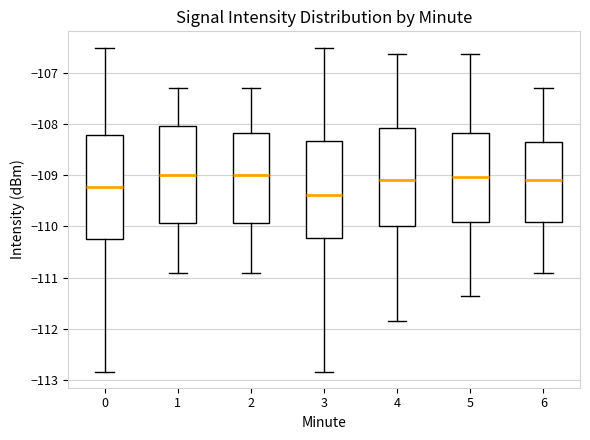

Reading left to right, transcribe this box plot: for each box, give where its median line is, the range the box spans, and where its two whiskers end, as read against the y-axis. The values are not printed on the chart, so give them approximately, as read against the axis.

0: median -109.2, box -110.2 to -108.2, whiskers -112.8 to -106.5
1: median -109.0, box -109.9 to -108.0, whiskers -110.9 to -107.3
2: median -109.0, box -109.9 to -108.2, whiskers -110.9 to -107.3
3: median -109.4, box -110.2 to -108.3, whiskers -112.8 to -106.5
4: median -109.1, box -110.0 to -108.1, whiskers -111.8 to -106.6
5: median -109.0, box -109.9 to -108.2, whiskers -111.3 to -106.6
6: median -109.1, box -109.9 to -108.3, whiskers -110.9 to -107.3